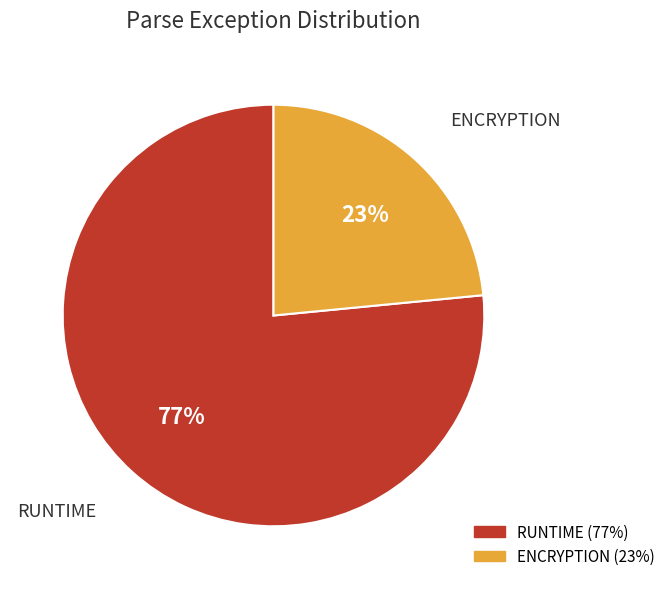

Which slice is the largest?

RUNTIME